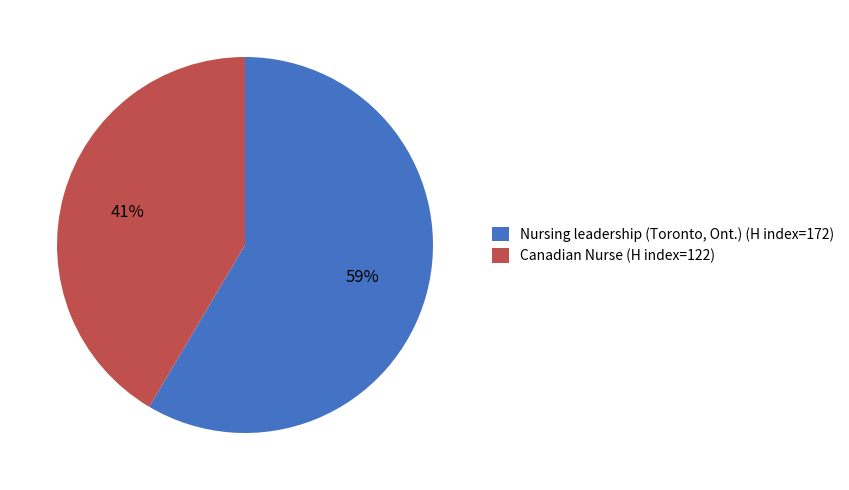

What percentage is the Canadian Nurse (H index=122) slice, to the nearest percent?

41%